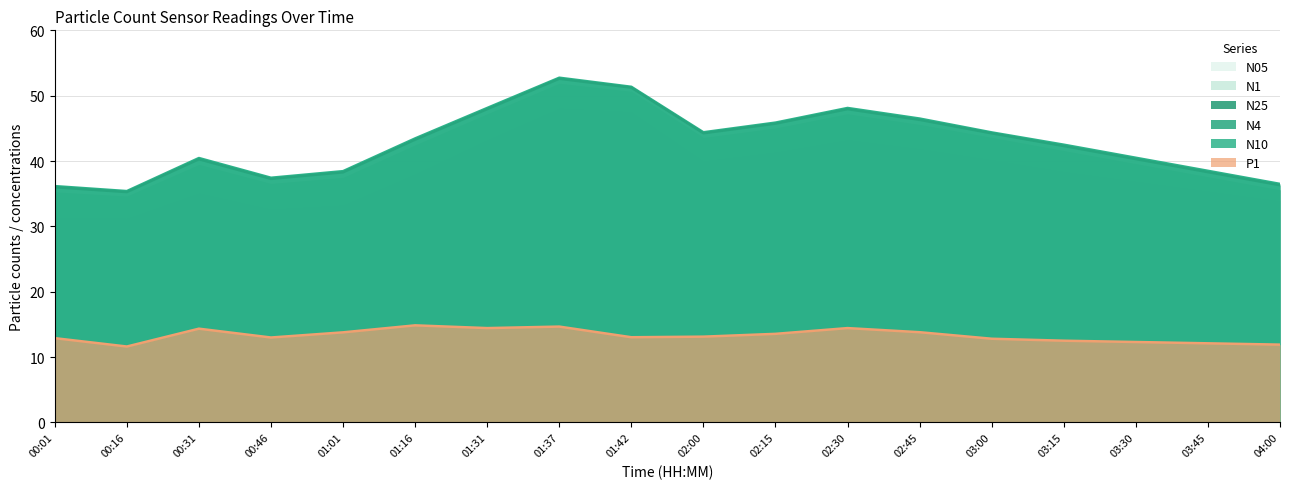

True or false: N1 has more than 0 points higher than both neighbors.

True